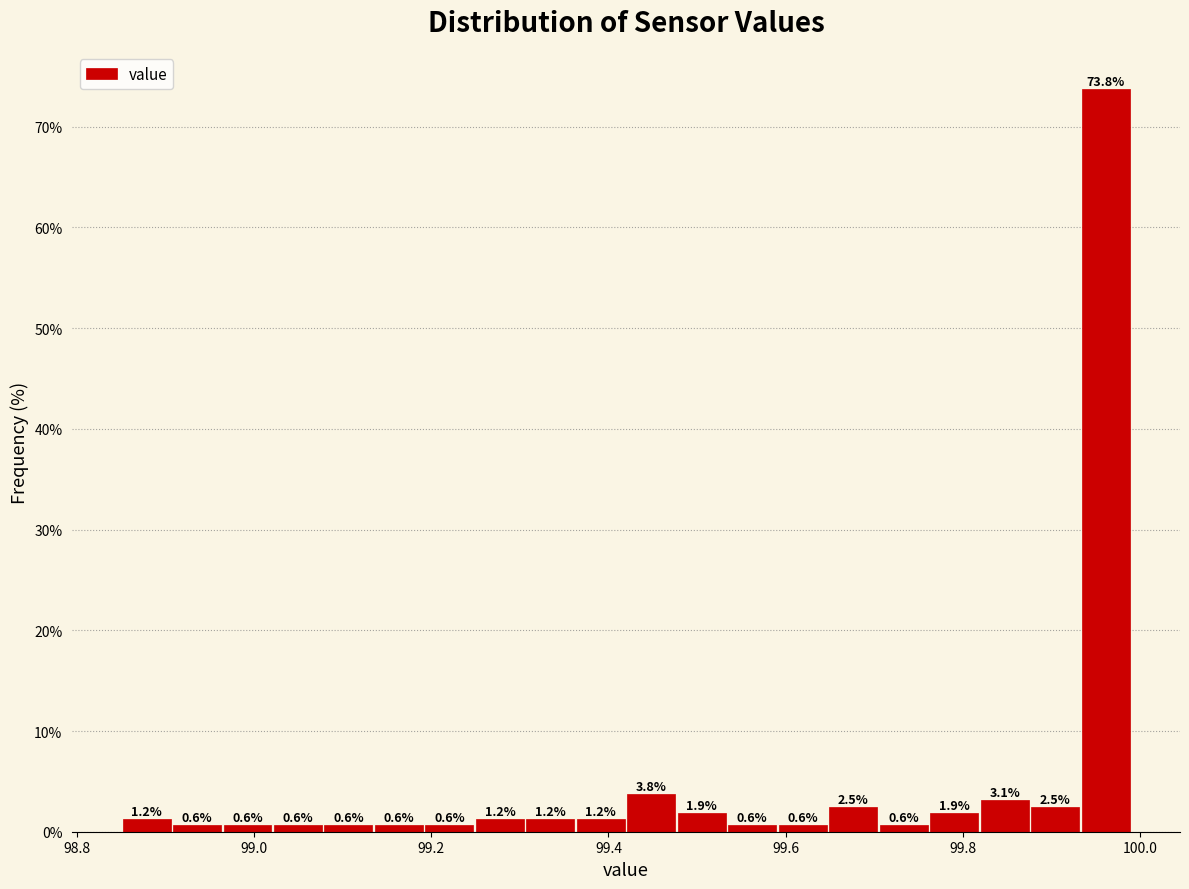

Around what value on the x-axis is the tallest bar? Give the approximate position of its centre, as read against the axis.

99.96